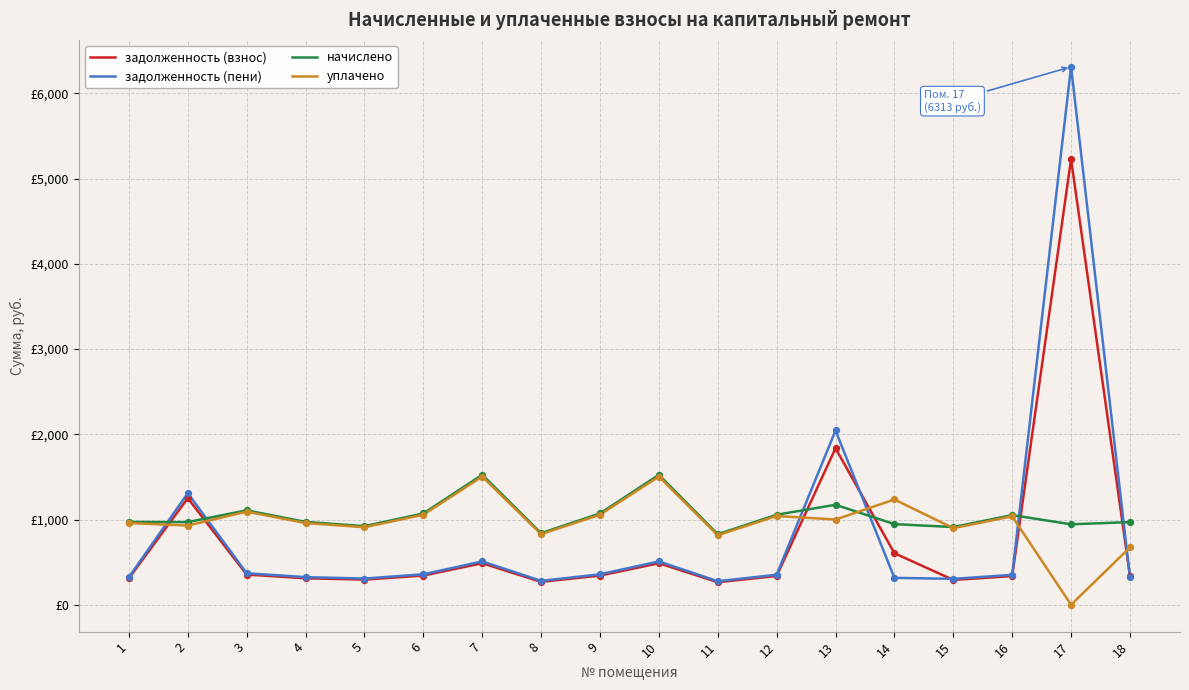

At how many categories does at least one series exceed 4917?

1